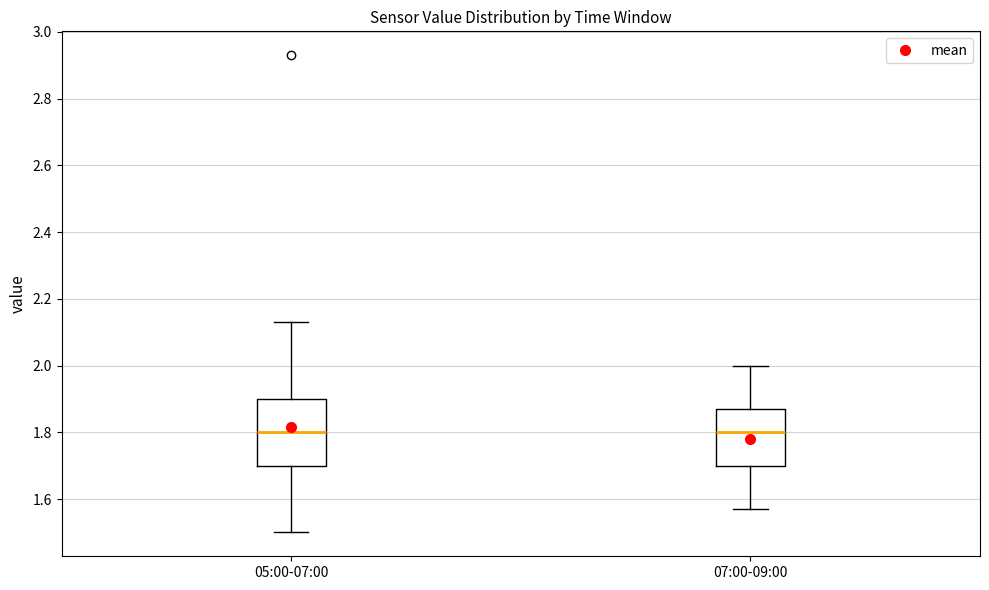

Reading left to right, read every box against the y-axis: the position of its median line, the range the box covers, and the ends of its whiskers. The values are not printed on the chart, so give them approximately, as read against the axis.

05:00-07:00: median 1.80, box 1.70 to 1.90, whiskers 1.50 to 2.14
07:00-09:00: median 1.80, box 1.70 to 1.88, whiskers 1.58 to 2.00